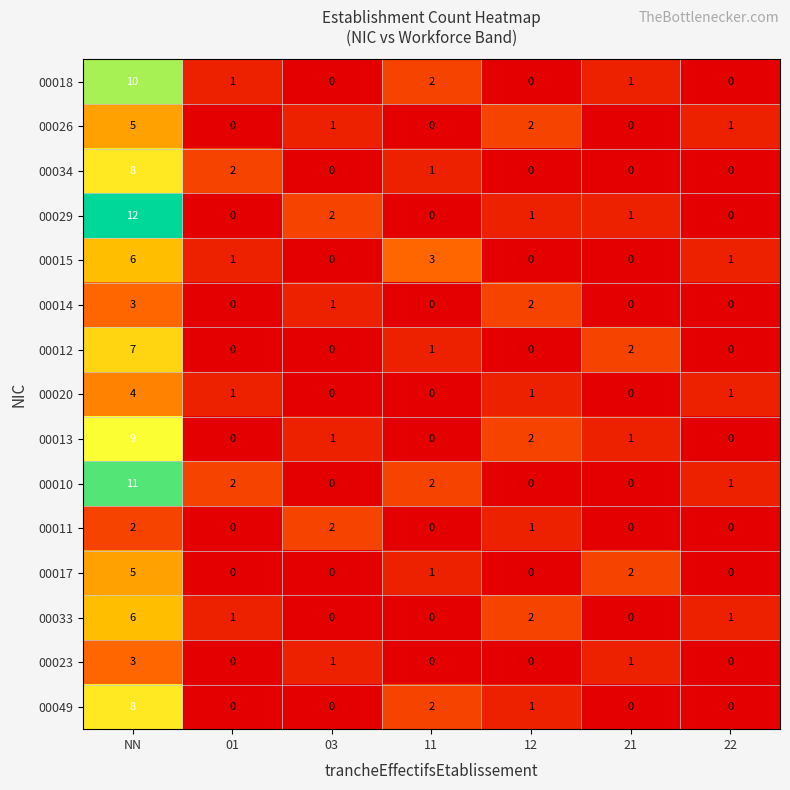

Which series has the widest spread of values?

00029